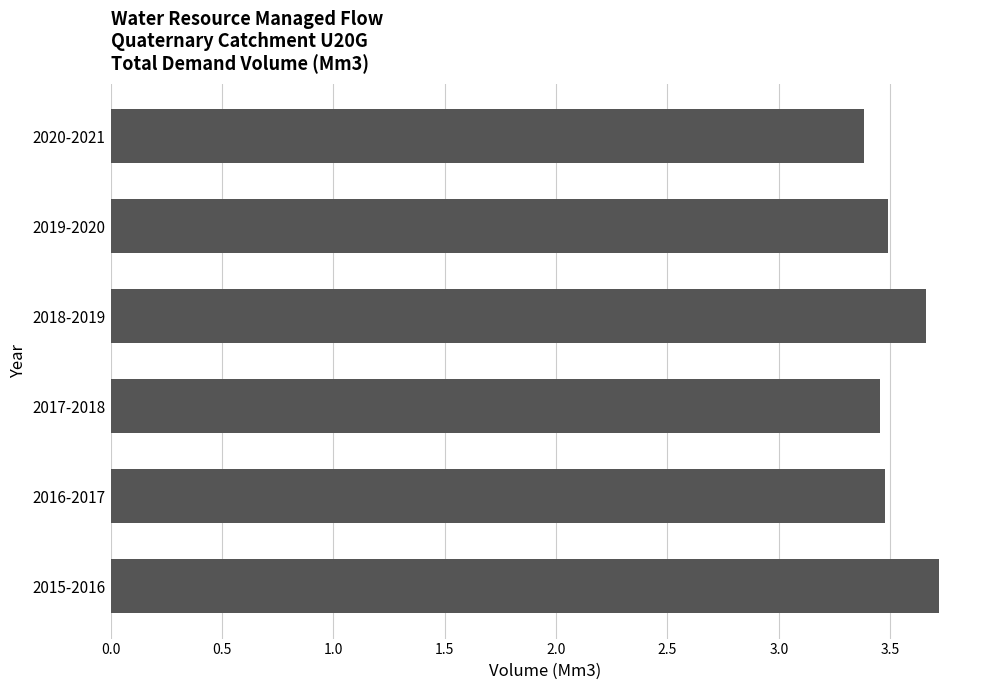

Count the values in the range 3 to 4.

6